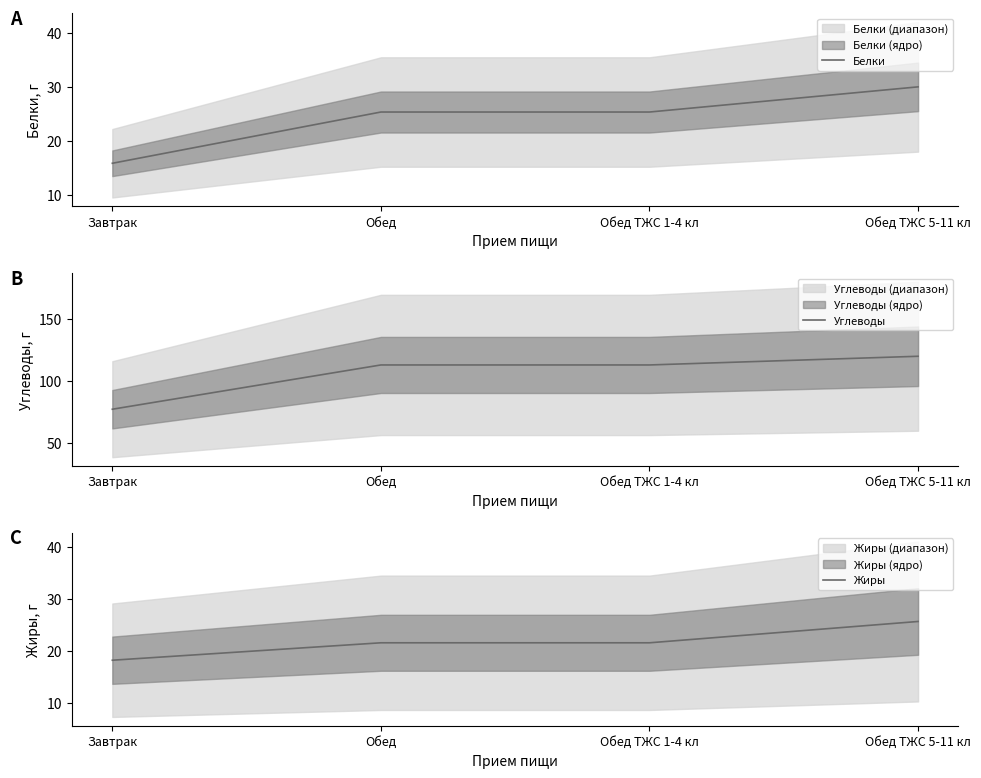

How many data points in Белки are less than 25?

1